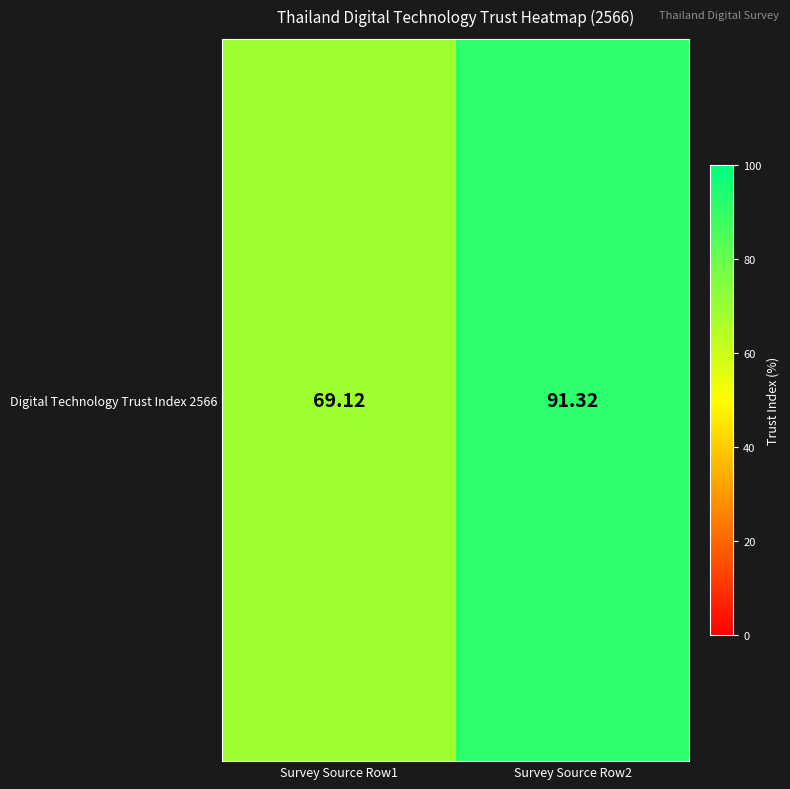

Reading left to right, transcribe all the data shown in this chart.

Survey Source Row1=69.1	Survey Source Row2=91.3